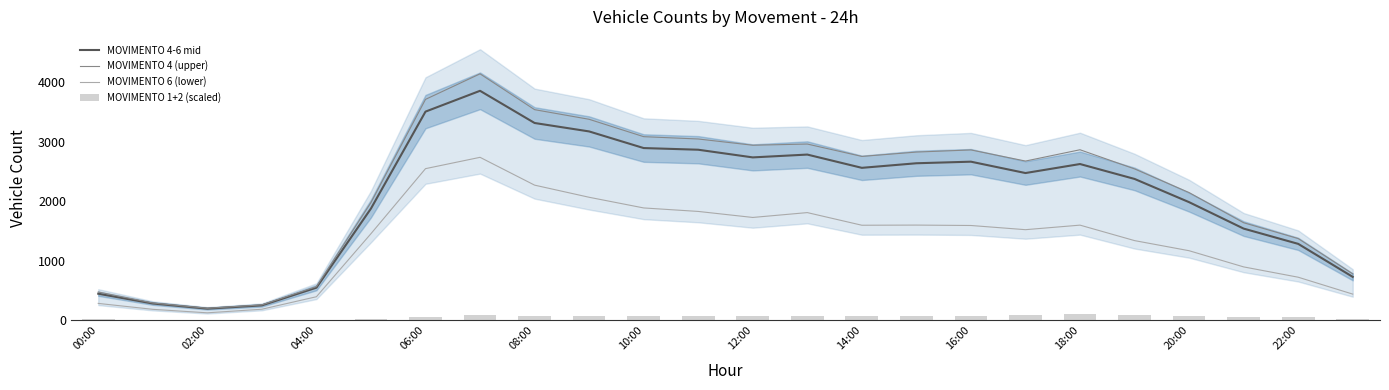

What are all the series names shown in the legend?

MOVIMENTO 4-6 mid, MOVIMENTO 4 (upper), MOVIMENTO 6 (lower), MOVIMENTO 1+2 (scaled)